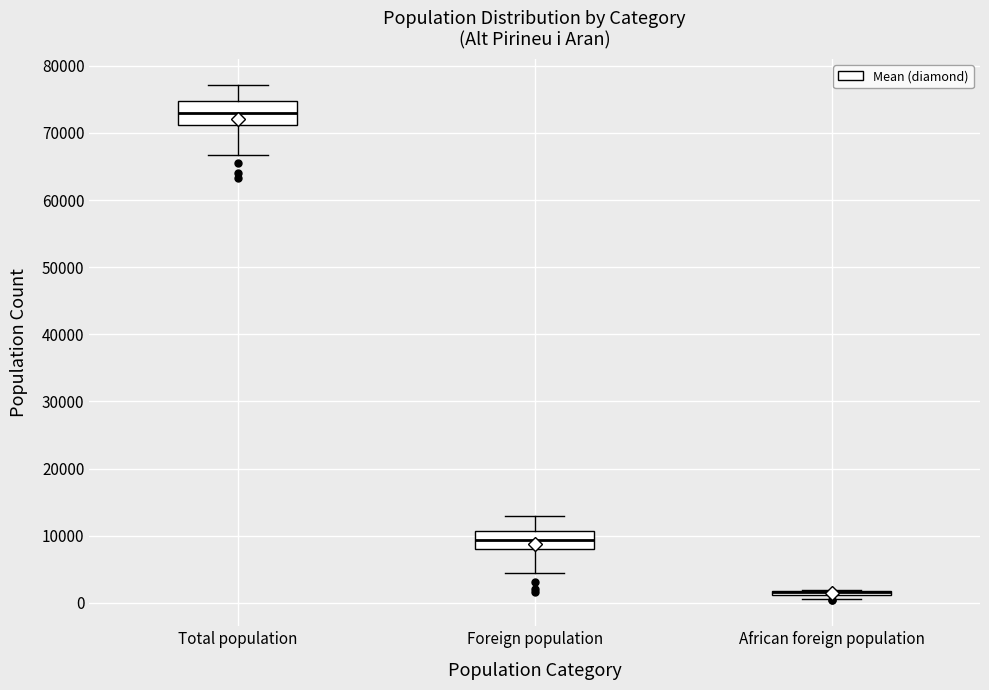

Where does the lower whisker of the box for Foreign population end on the y-axis? The values are not printed on the chart, so give them approximately, as read against the axis.

4000